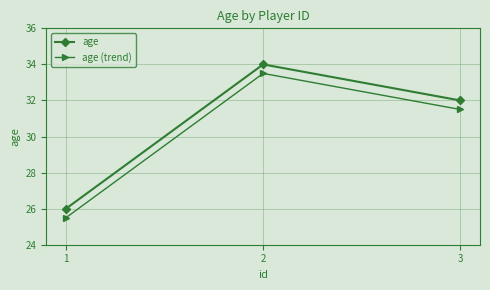

What is the difference between the highest and lowest values at 3?

0.5